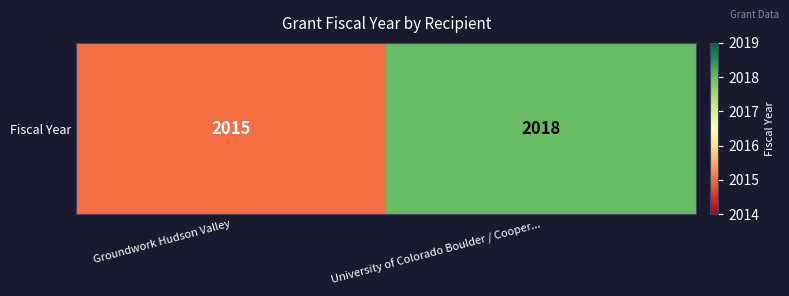

What is the sum of all values?

4033